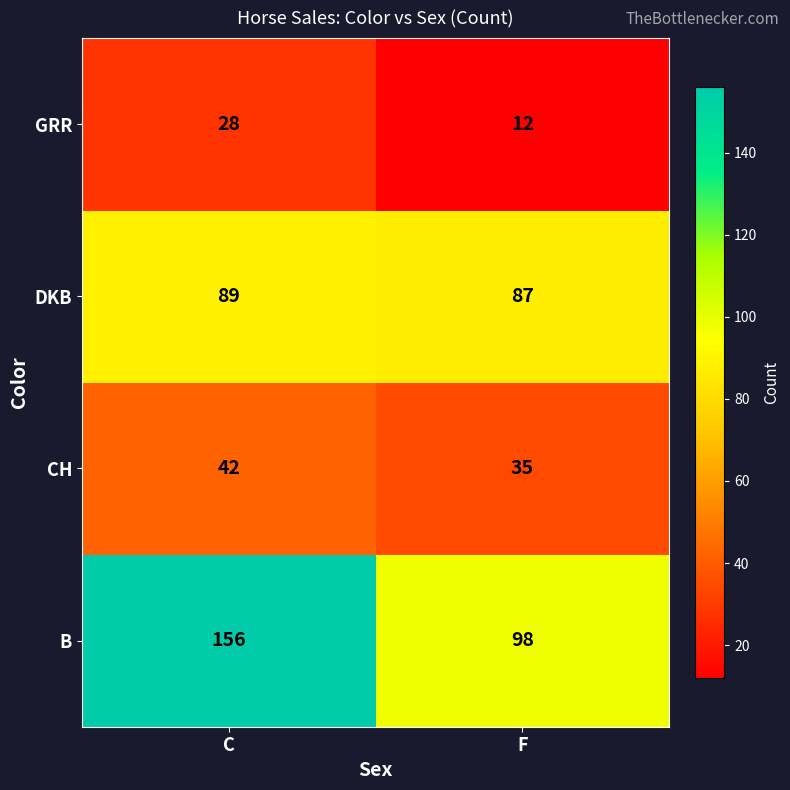

Which category has the lowest value in the B series?

F